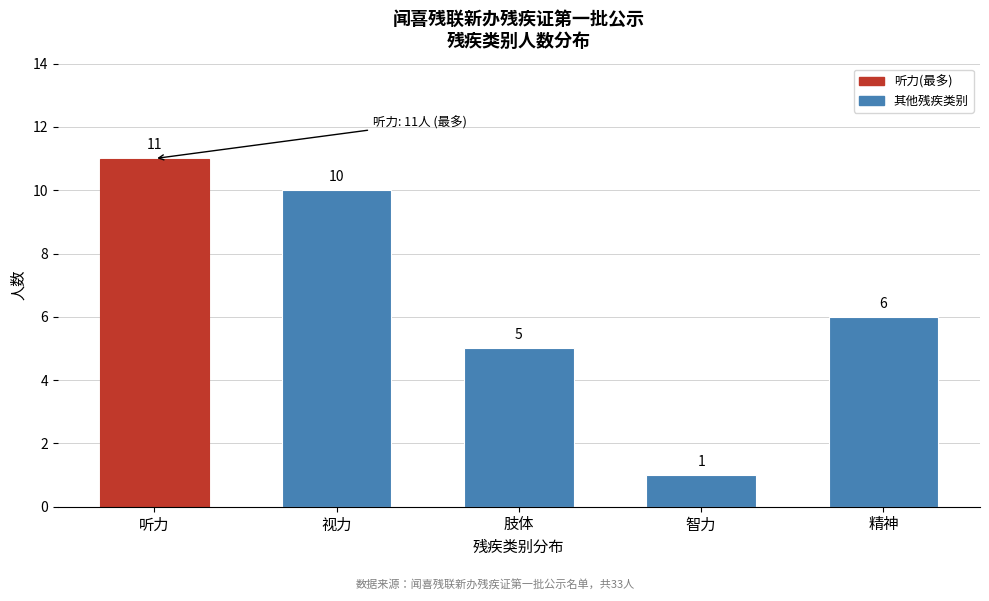

Reading left to right, list all the values displayed in this chart.

听力=11	视力=10	肢体=5	智力=1	精神=6